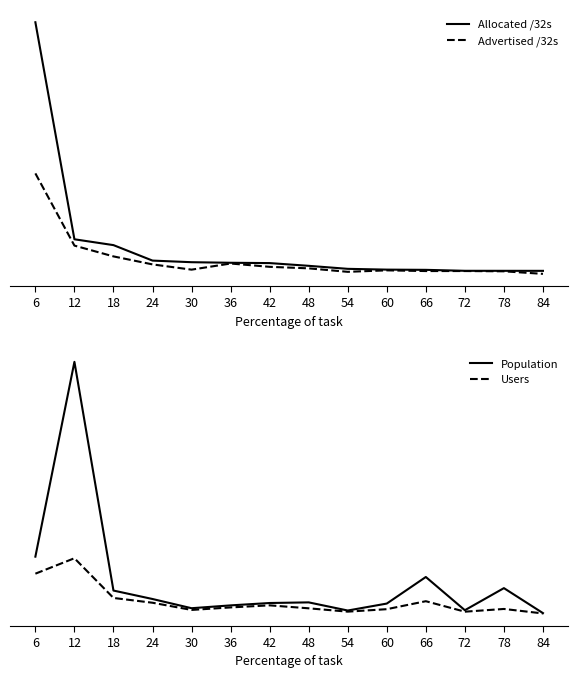

The value of Advertised /32s at 18 is 0.1. True or false?

True